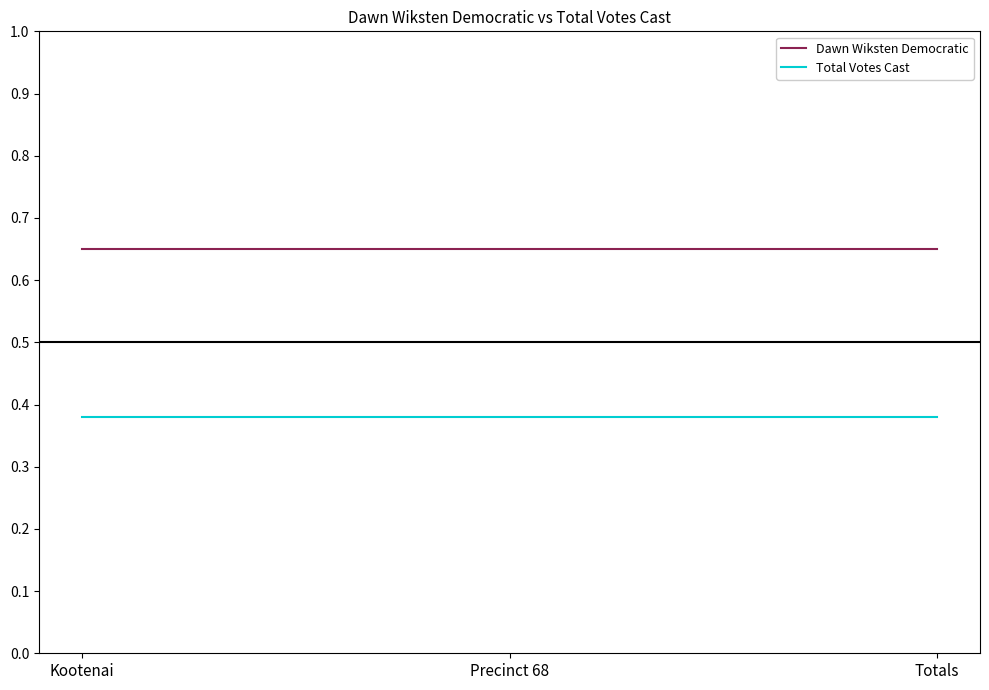

The value of Dawn Wiksten Democratic at Totals is 1.1. True or false?

False